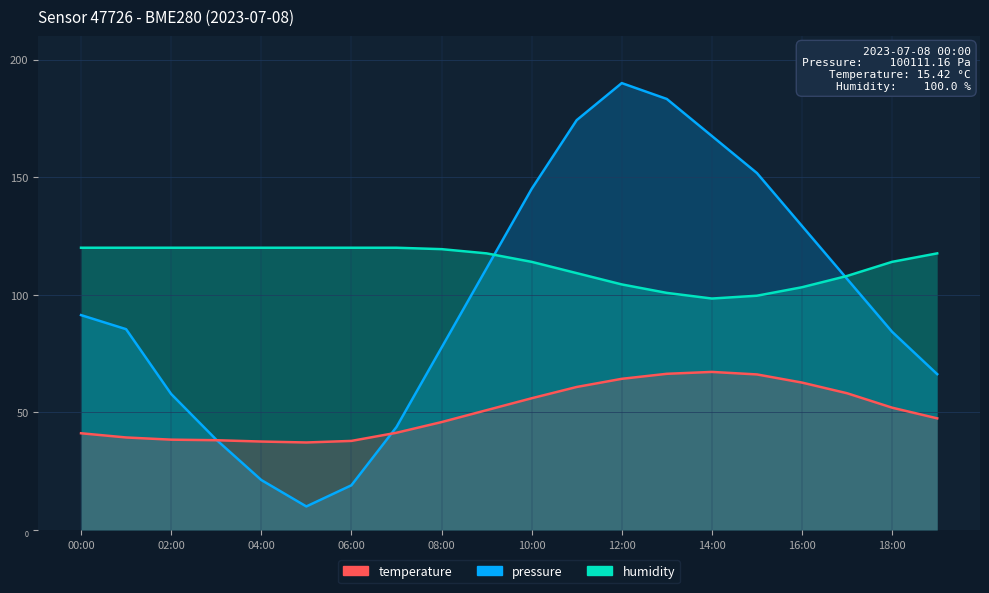

What is the label of the 18th point from the left?

17